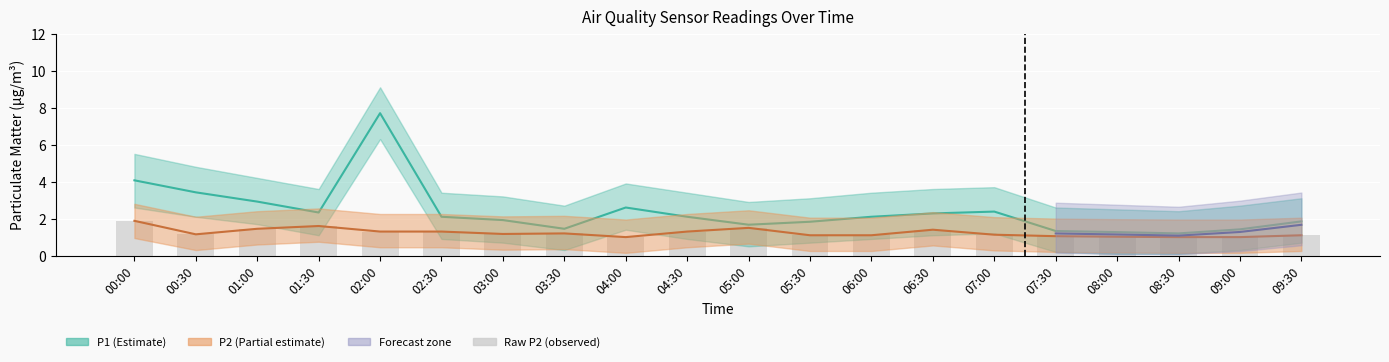

How many values exceed 1?

17